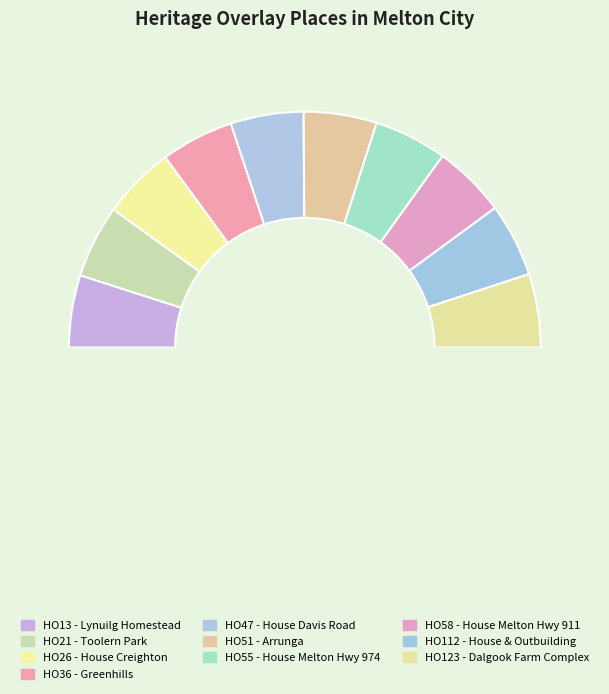

How many segments does this pie chart have?

11